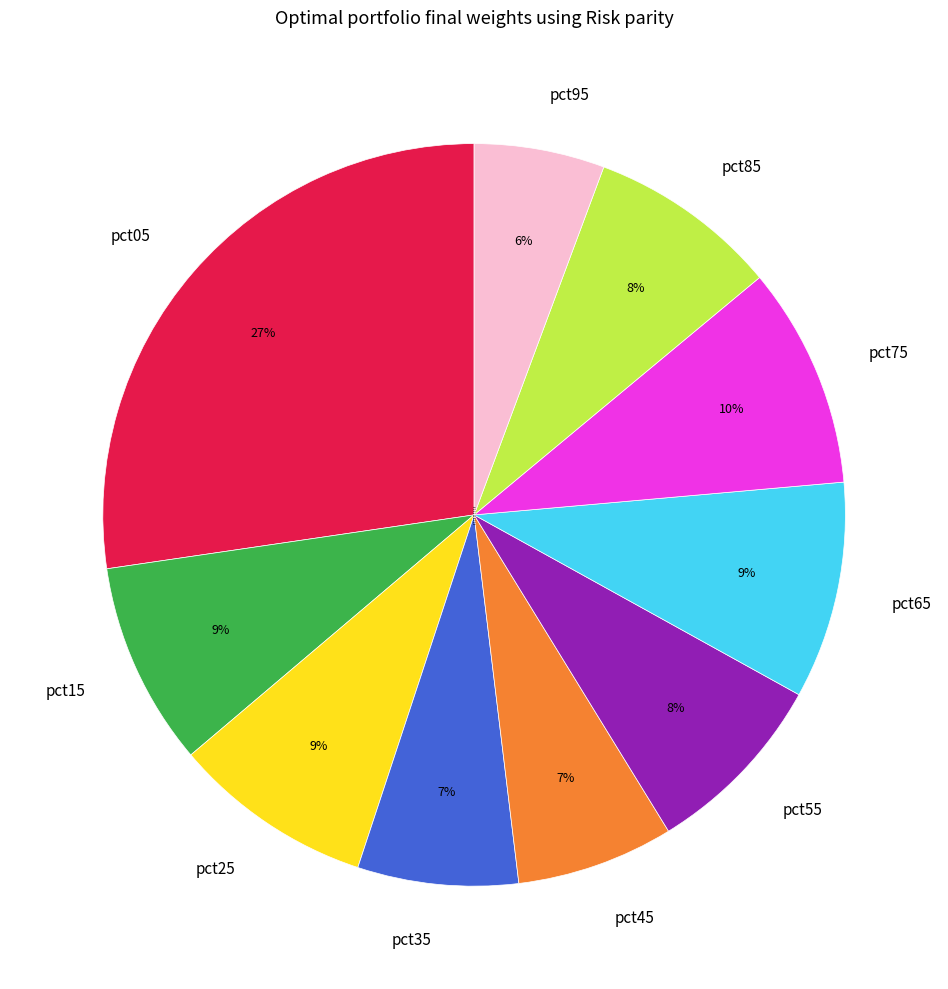

The pct25 slice represents 9% of the pie. True or false?

True